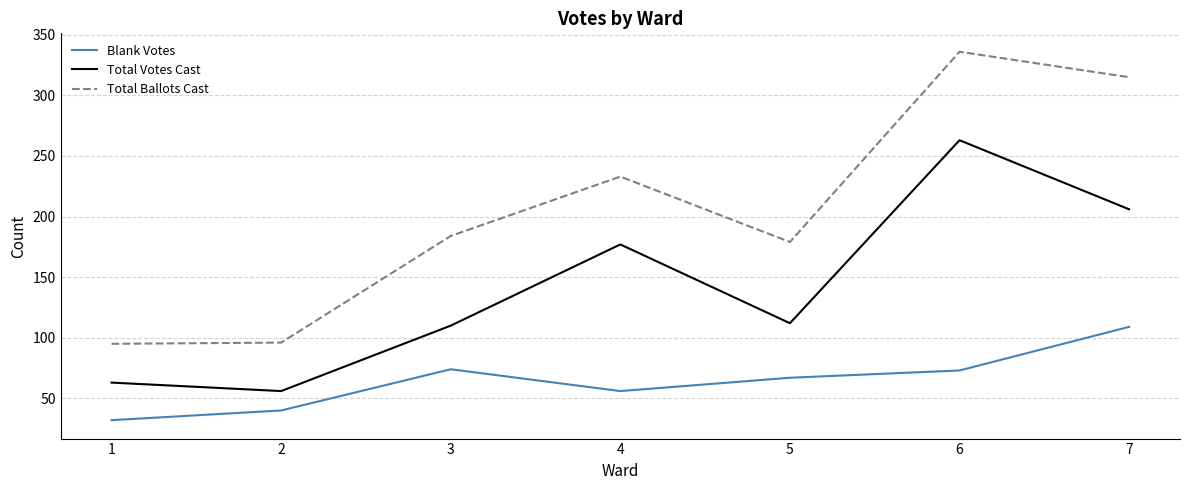

The Total Votes Cast series shows 57 at 3. True or false?

False